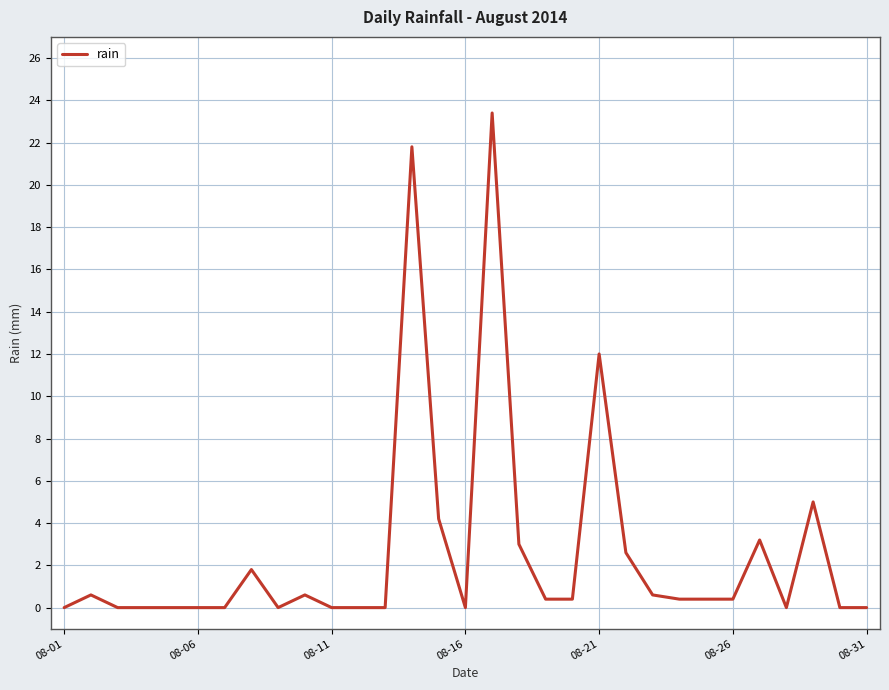

What is the difference between the maximum and minimum values?

23.4